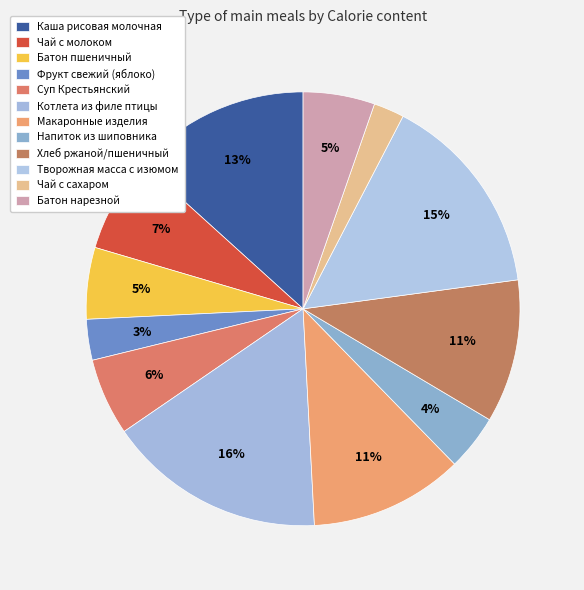

Rank the categories by value from highest to lowest.

Котлета из филе птицы с соусом, Творожная масса с изюмом, Каша рисовая молочная с маслом сливочным, Макаронные изделия отварные, Хлеб ржаной/пшеничный, Чай с молоком, Суп Крестьянский, Батон пшеничный нарезной, Батон нарезной, Напиток из плодов шиповника, Фрукт свежий* (яблоко), Чай с сахаром